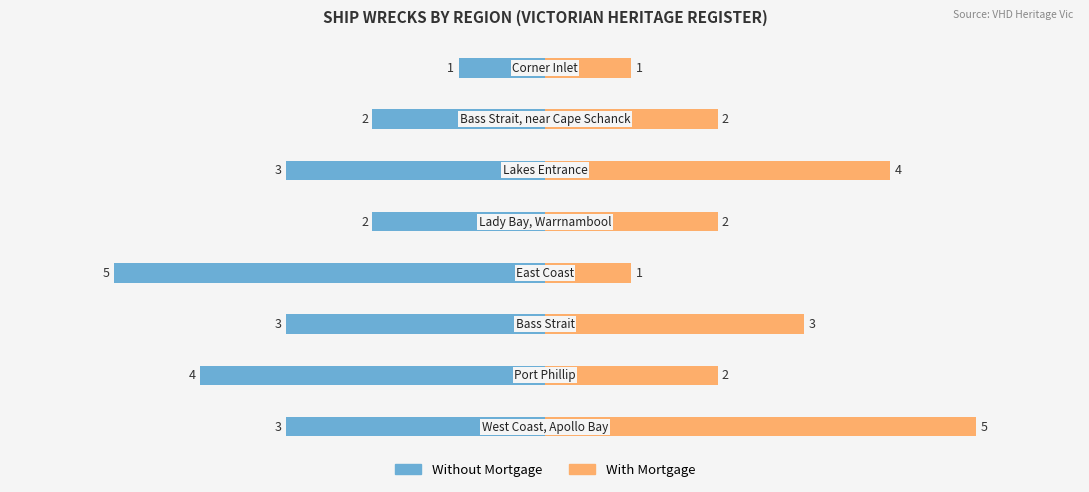

Reading right to left, what are all the values shown in this chart?

Without Mortgage: -1	-2	-3	-2	-5	-3	-4	-3
With Mortgage: 1	2	4	2	1	3	2	5